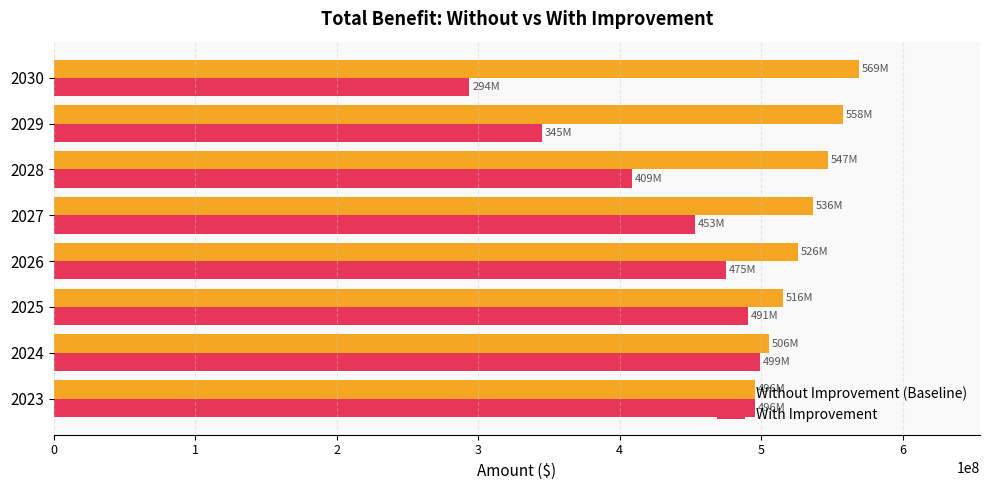

Count the number of categories in the chart.

8